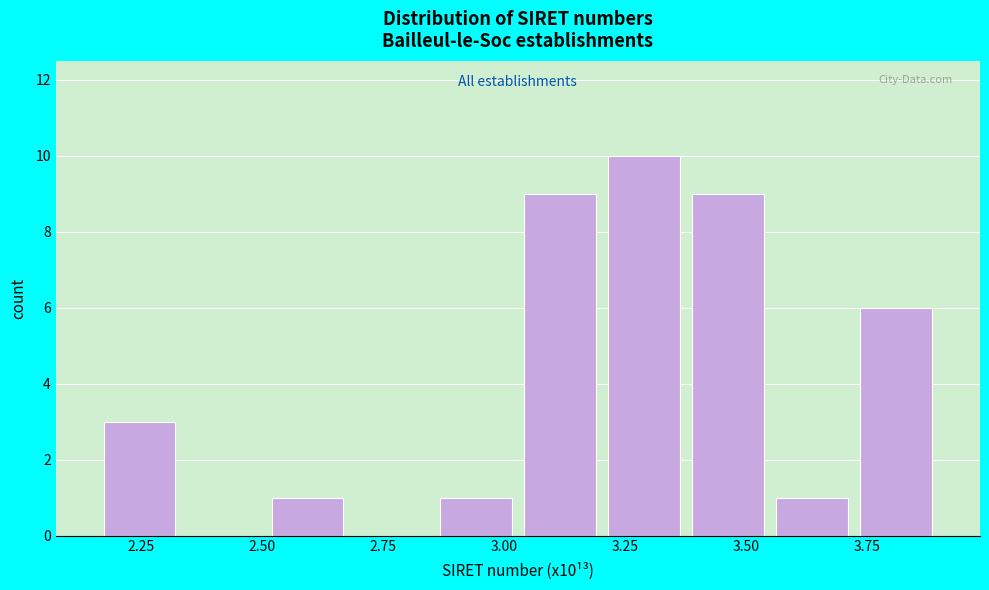

Around what value on the x-axis is the tallest bar? Give the approximate position of its centre, as read against the axis.

3.30